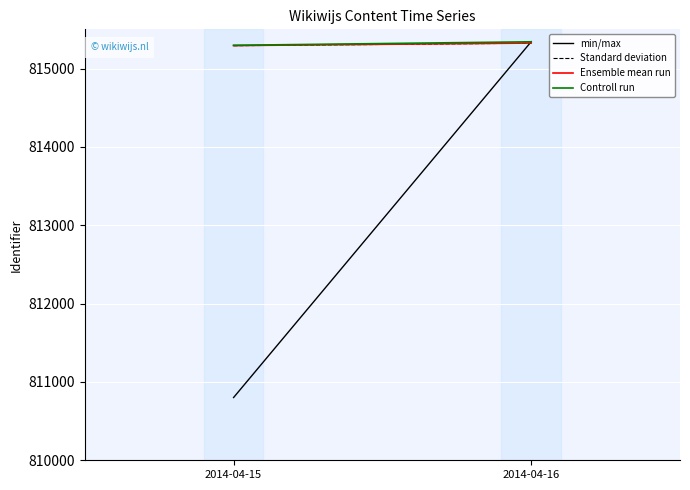

What value does the Standard deviation series have at 2014-04-16, to the nearest 5?

815325